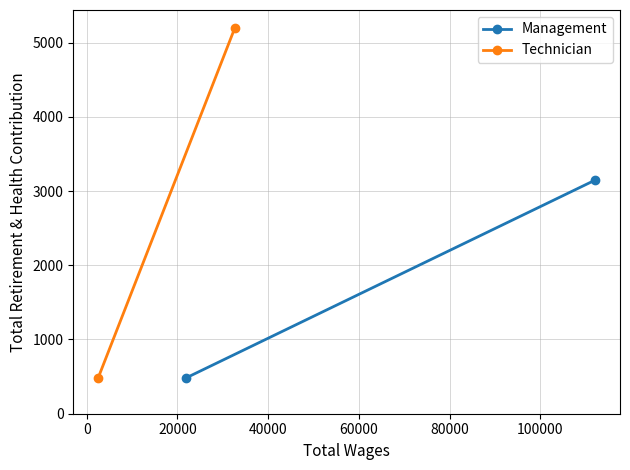

What is the highest value of the Technician series?

5202